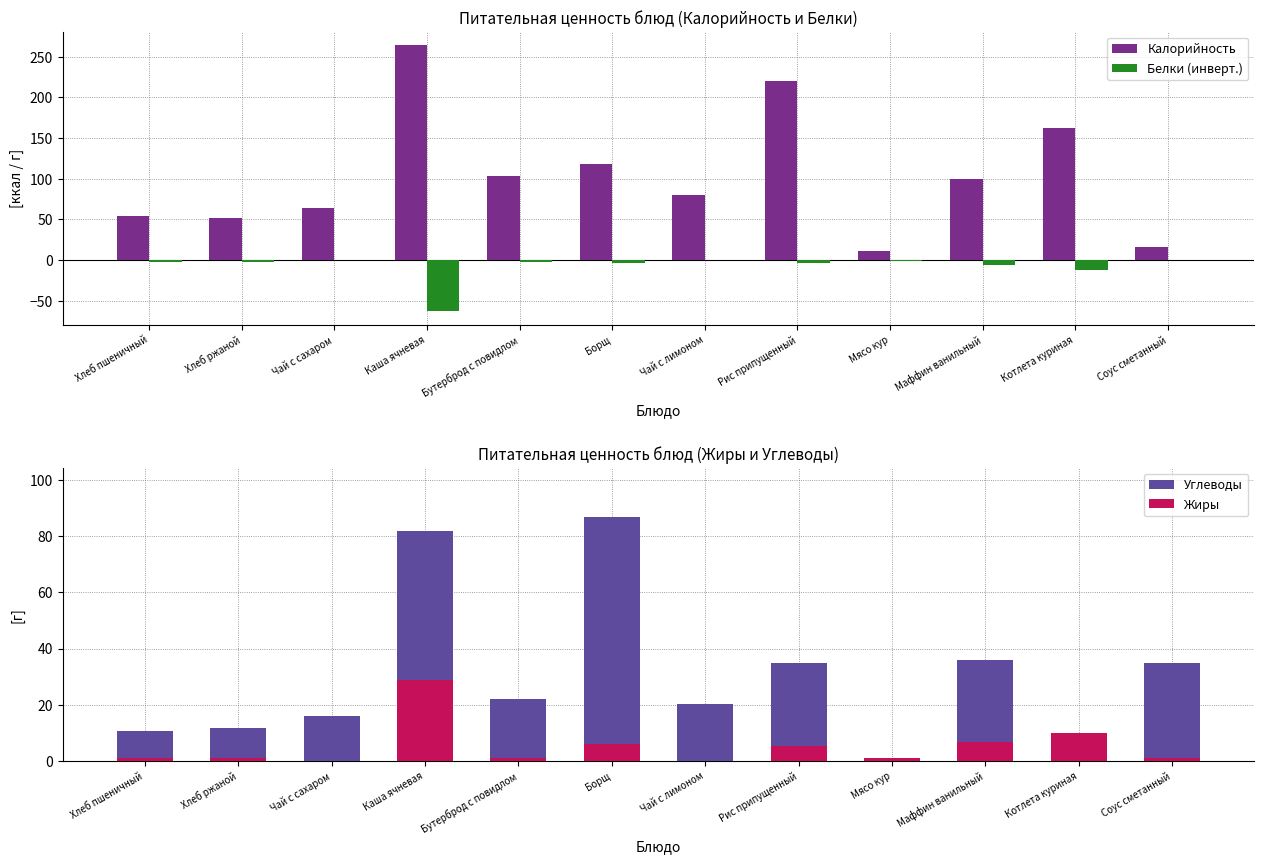

What is the difference between the highest and lowest values at Хлеб пшеничный?

56.9